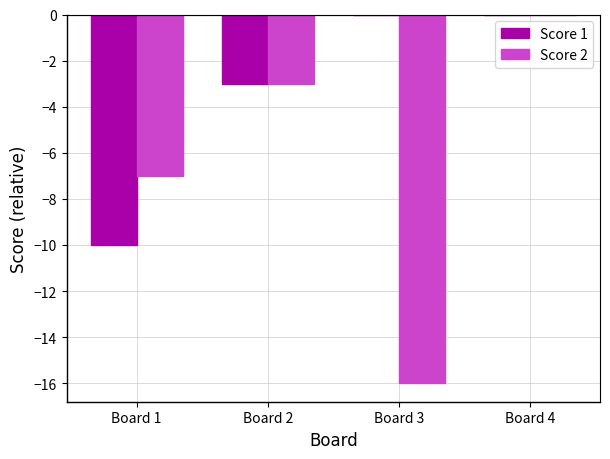

Which series changed the most between Board 2 and Board 3?

Score 2